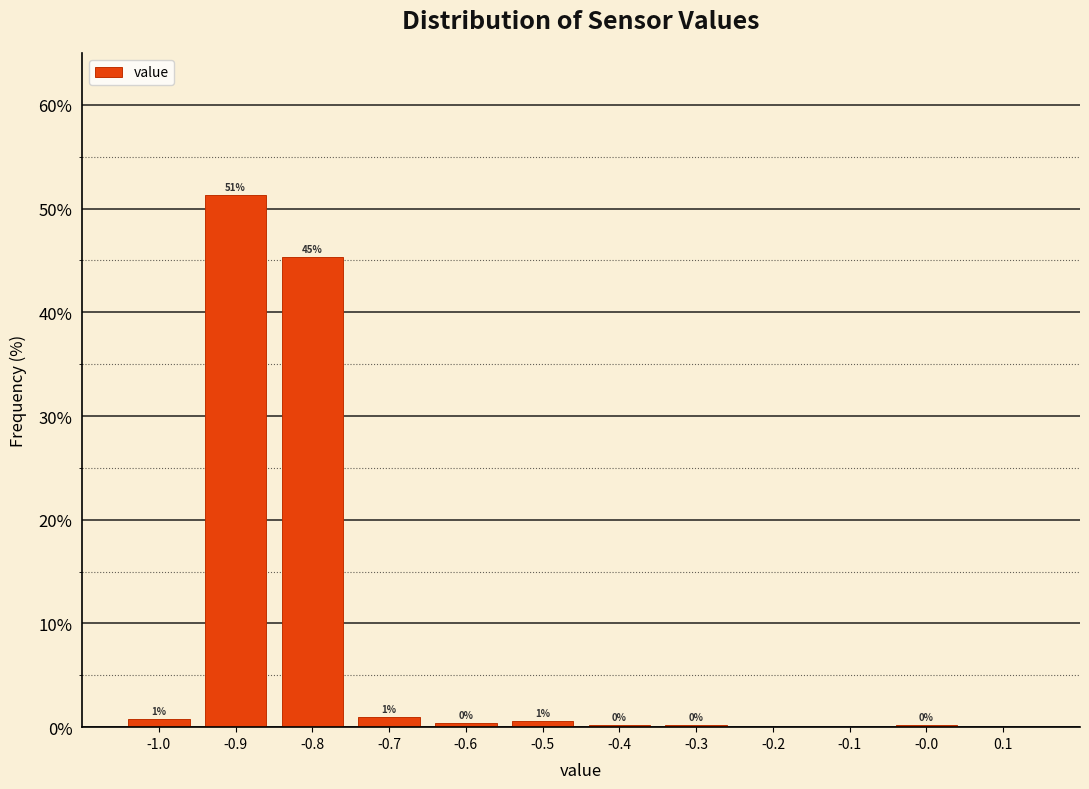

Over which range of the x-axis is the bar tallest?

-0.95 to -0.85